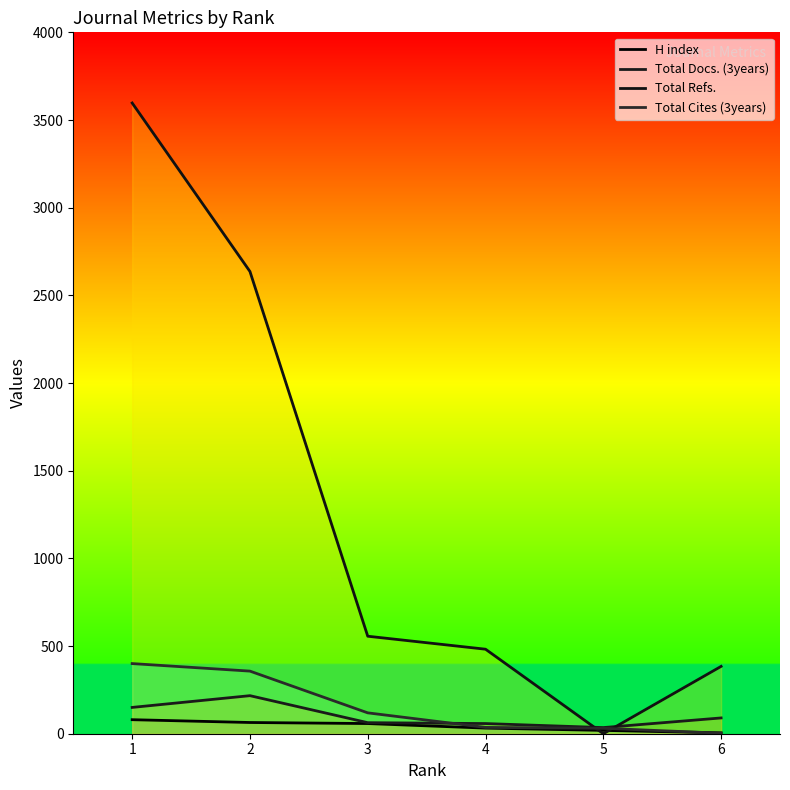

What is the value of the H index point at the 3rd from the left?

58